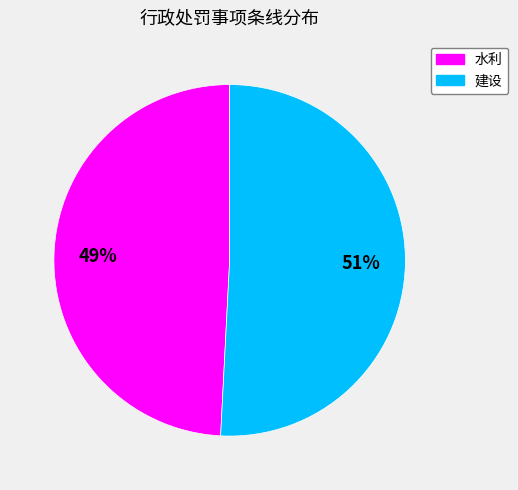

Which category has the biggest portion of the pie?

建设